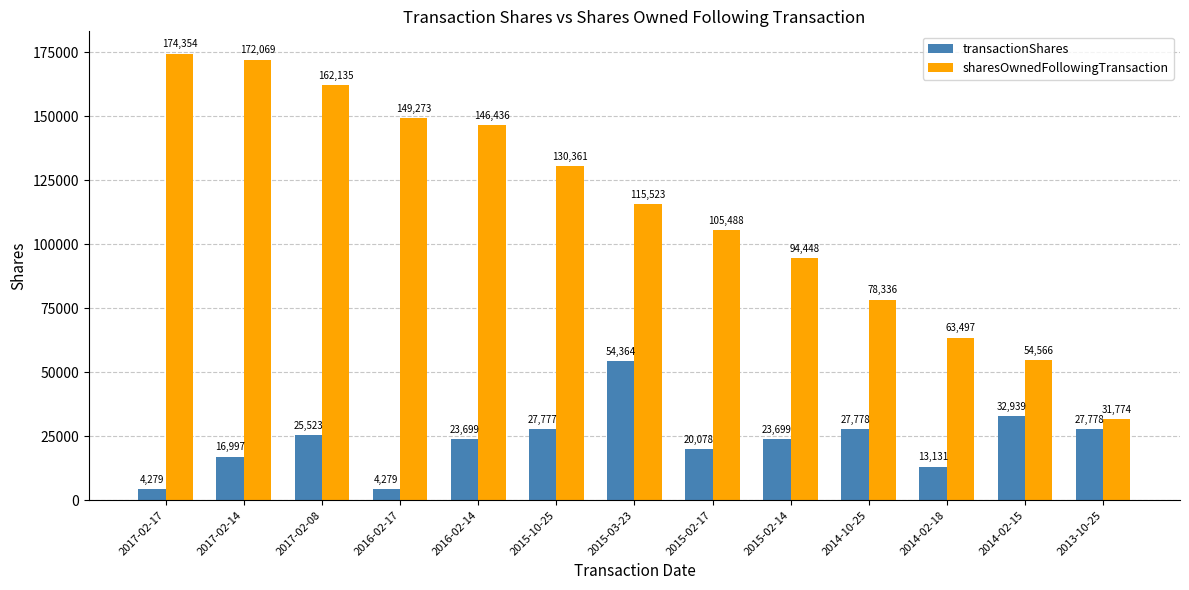

What position from the left is 2017-02-08?

3